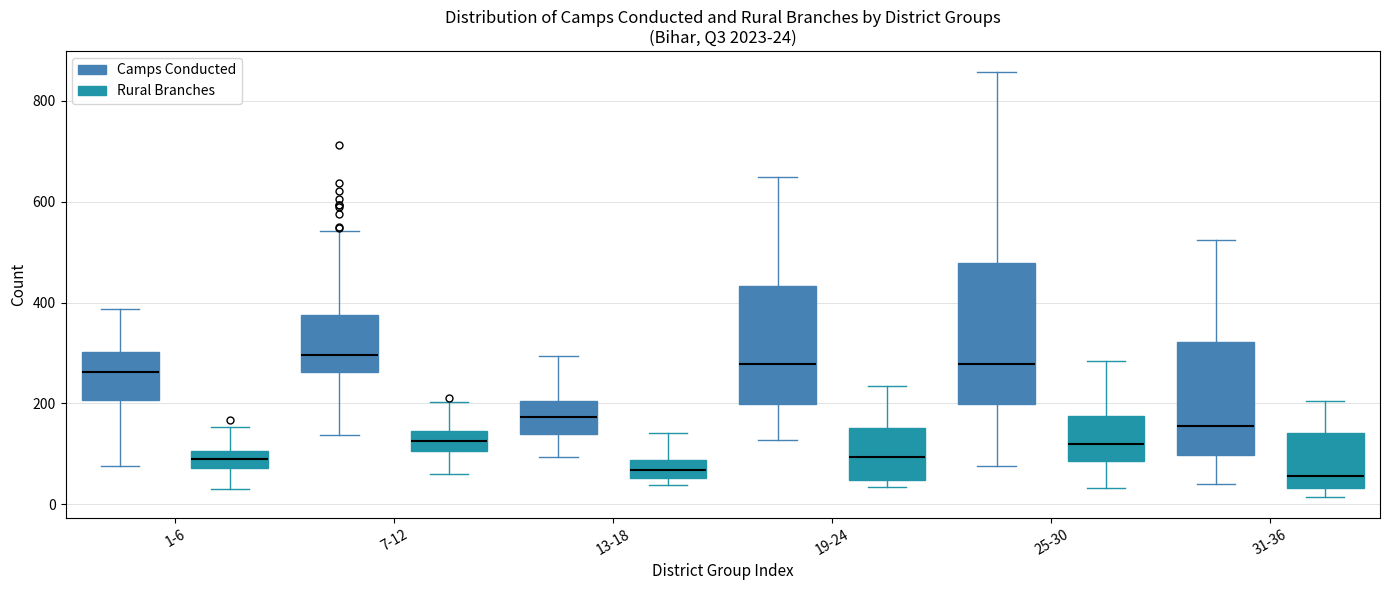

Comparing the boxes themselves (not the whiskers), which one is the tallest?

25-30 (Camps Conducted)